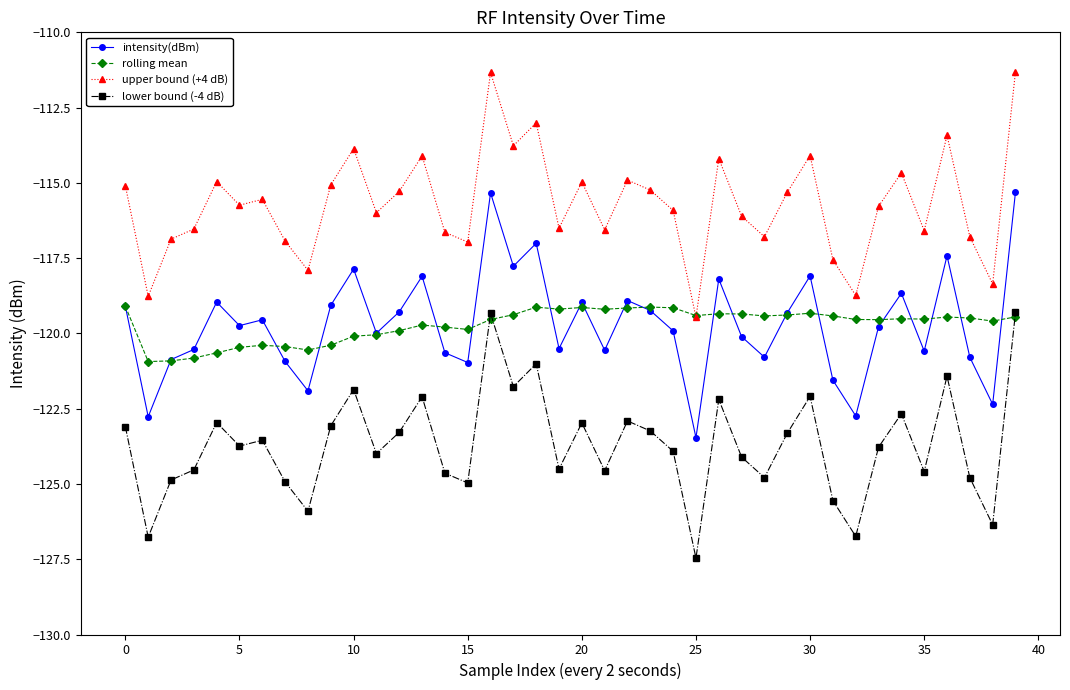

How many lines are shown in the chart?

4